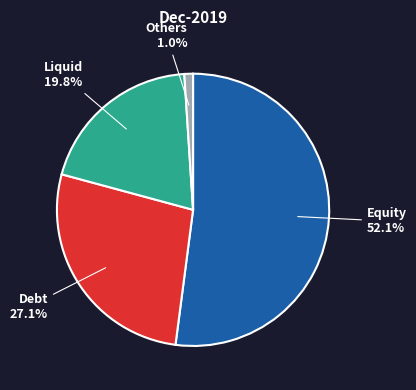

How many slices are in this pie chart?

4